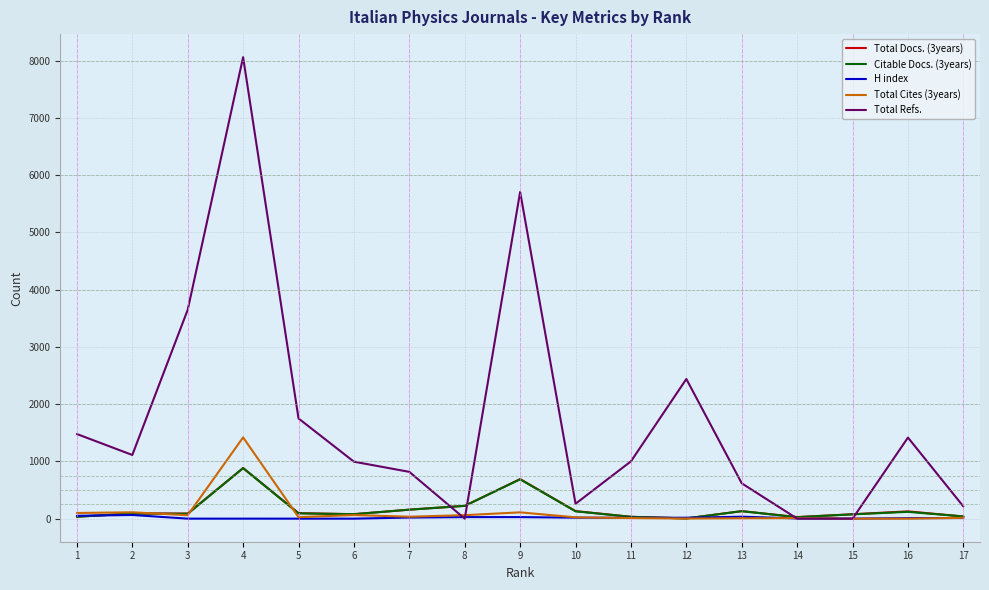

What is the average value of the Total Cites (3years) series?

120